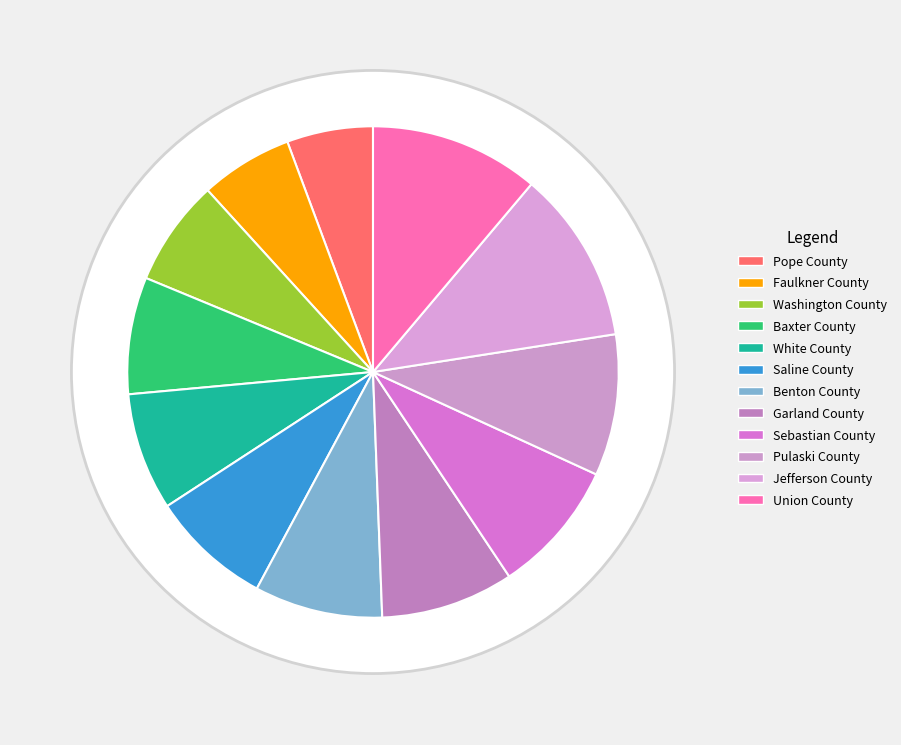

Count the number of slices in the pie.

12